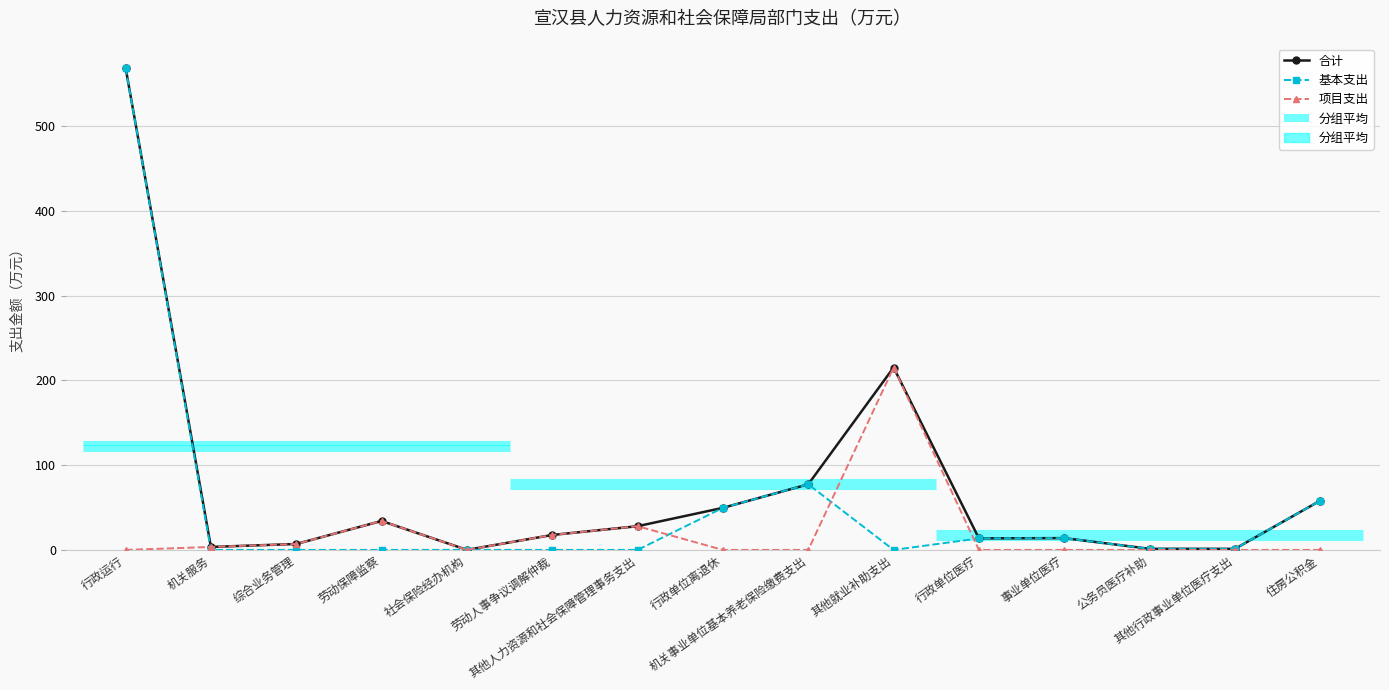

How many lines are shown in the chart?

3